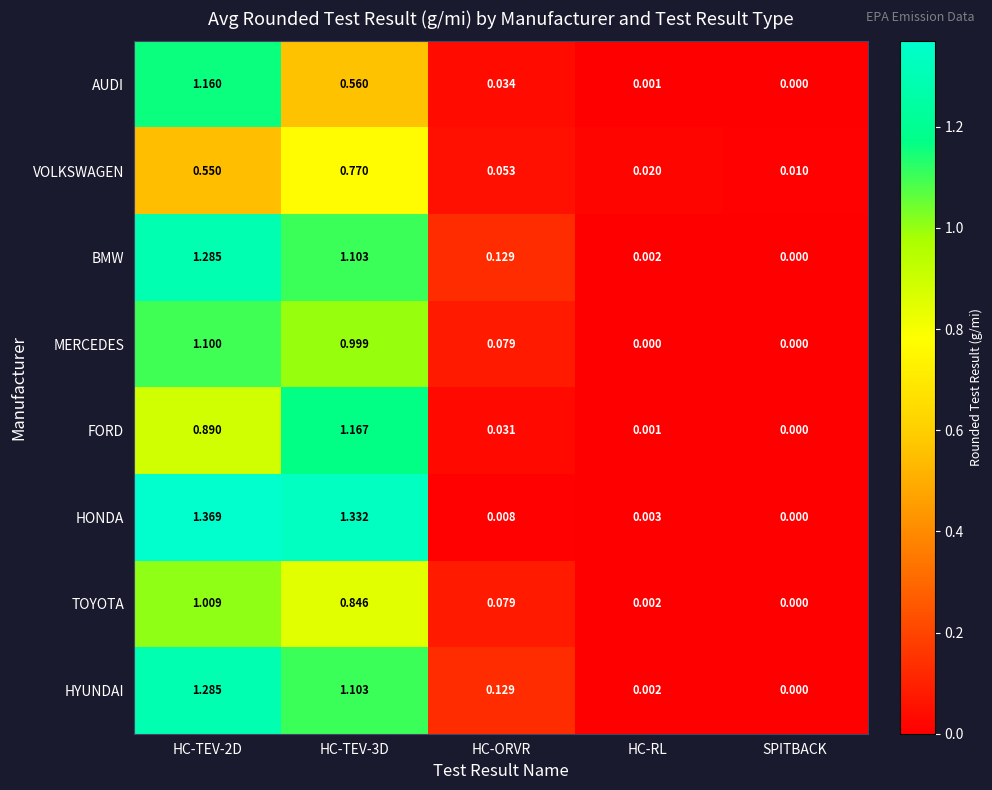

Which series has the largest total across all categories?

HONDA